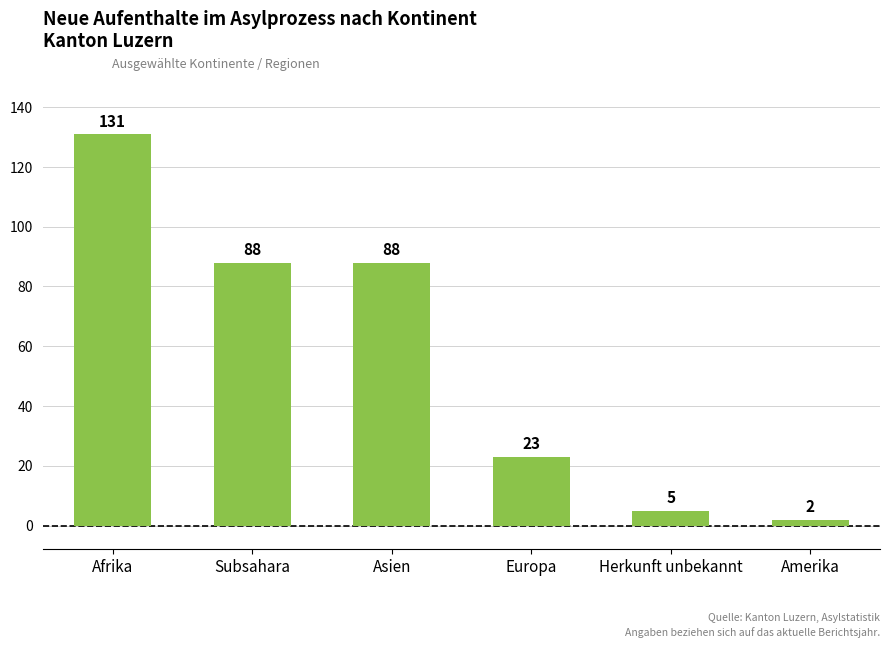

Between Amerika and Herkunft unbekannt, which is larger?

Herkunft unbekannt